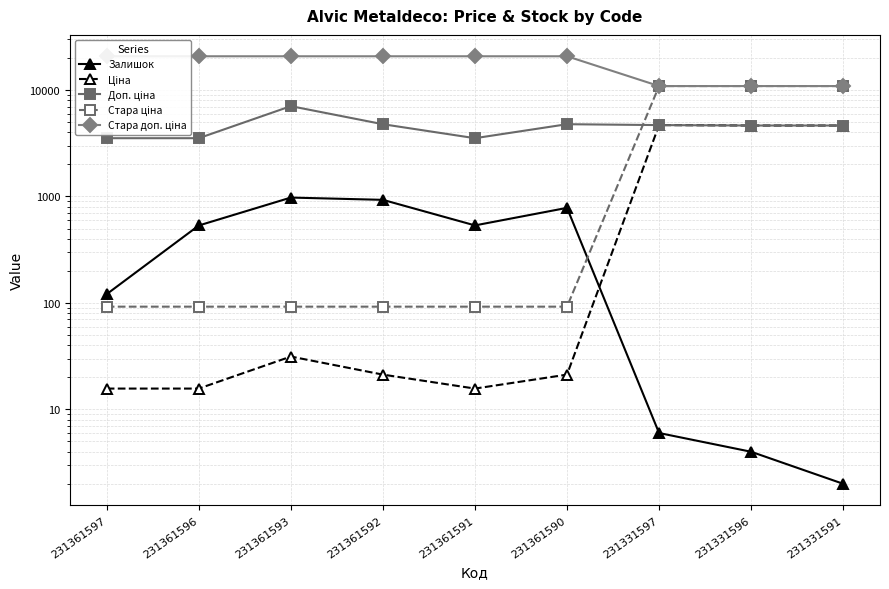

Reading left to right, list all the values displayed in this chart.

Залишок: 231361597=121.0	231361596=534.0	231361593=977.0	231361592=930.0	231361591=535.0	231361590=782.0	231331597=6.0	231331596=4.0	231331591=2.0
Ціна: 231361597=15.7	231361596=15.7	231361593=31.4	231361592=21.2	231361591=15.7	231361590=21.2	231331597=4685.4	231331596=4641.8	231331591=4641.8
Доп. ціна: 231361597=3529.0	231361596=3529.0	231361593=7059.0	231361592=4775.0	231361591=3529.0	231361590=4775.0	231331597=4685.0	231331596=4642.0	231331591=4642.0
Стара ціна: 231361597=92.3	231361596=92.3	231361593=92.3	231361592=92.3	231361591=92.3	231361590=92.3	231331597=10896.3	231331596=10896.3	231331591=10896.3
Стара доп. ціна: 231361597=20760.8	231361596=20760.8	231361593=20760.8	231361592=20760.8	231361591=20760.8	231361590=20760.8	231331597=10896.3	231331596=10896.3	231331591=10896.3